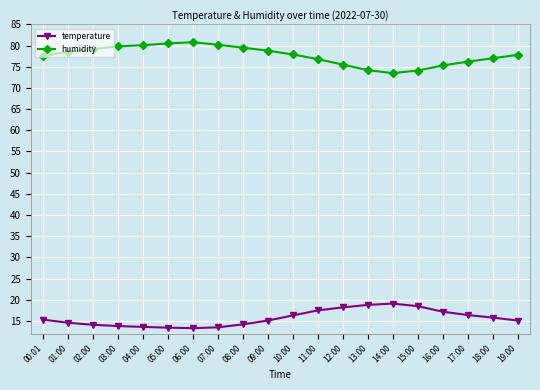

Count the number of categories in the chart.

20